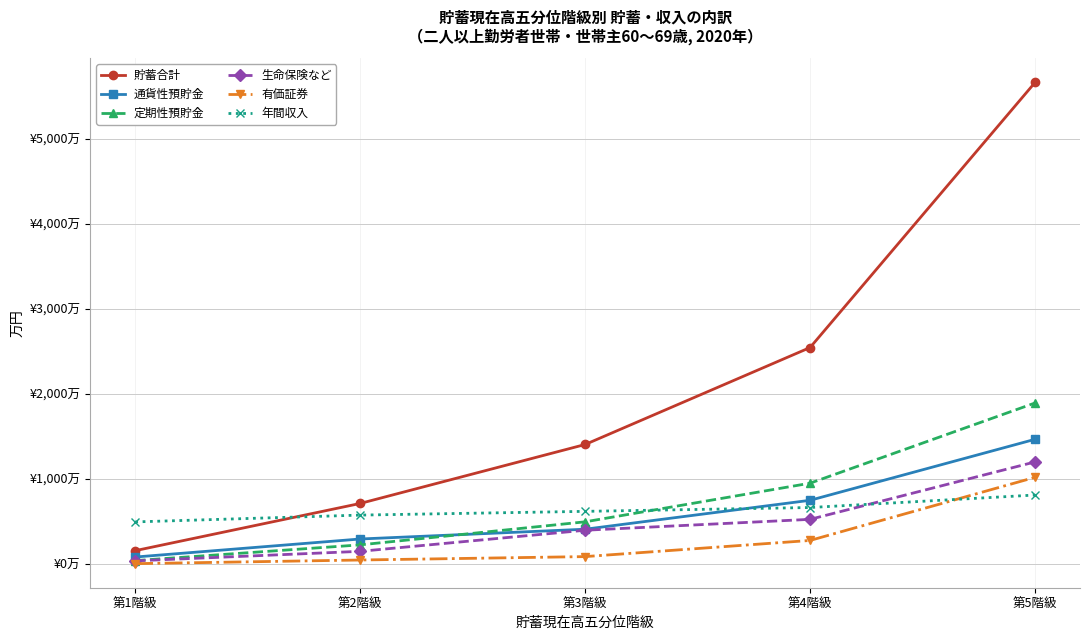

What are all the series names shown in the legend?

貯蓄合計, 通貨性預貯金, 定期性預貯金, 生命保険など, 有価証券, 年間収入